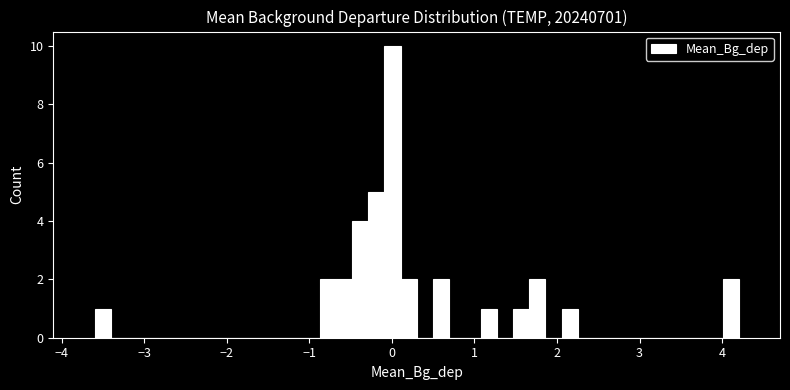

Read against the x-axis, roughly where is the centre of the tallest bar?

0.0